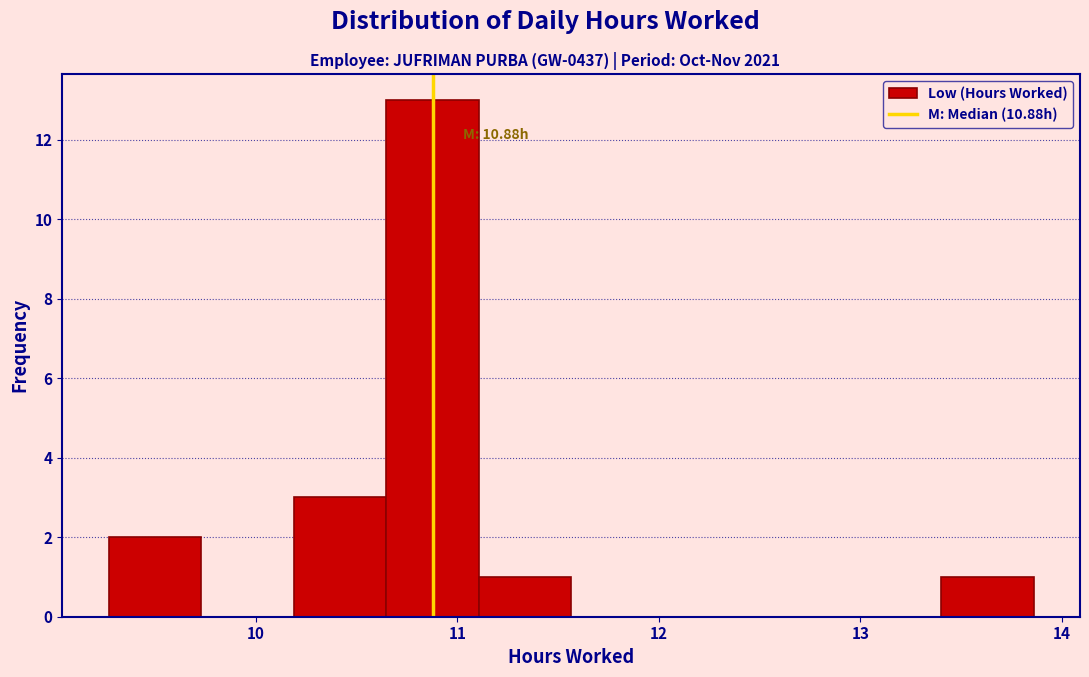

Which range on the x-axis has the tallest bar?

10.6 to 11.1